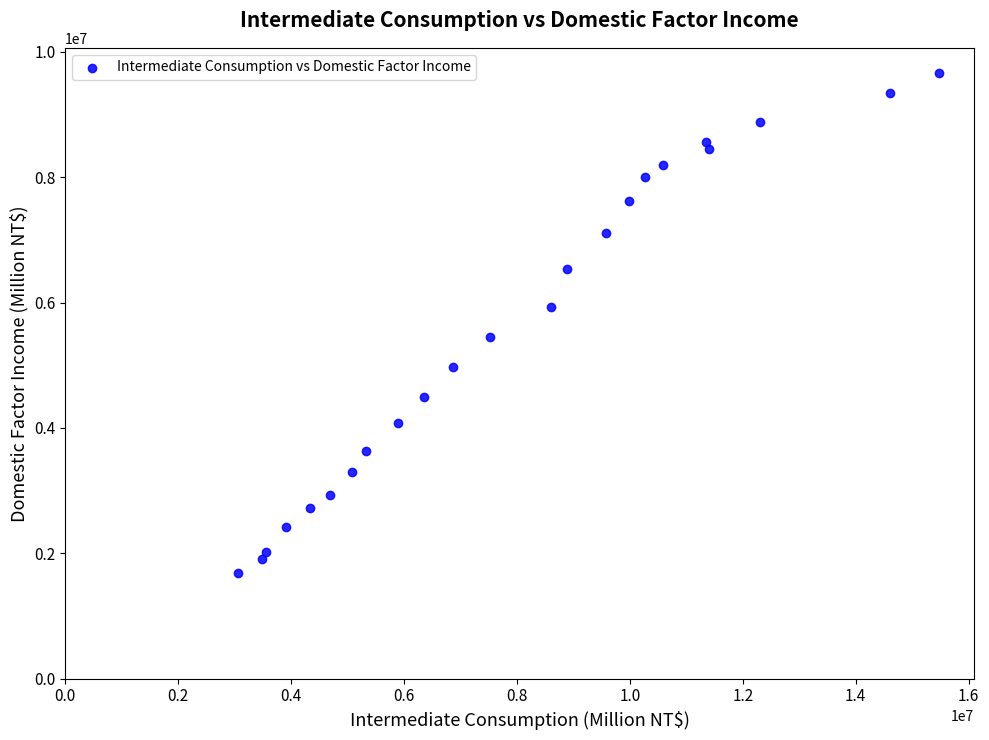

What is the range of X values (max minus min)?

12416794